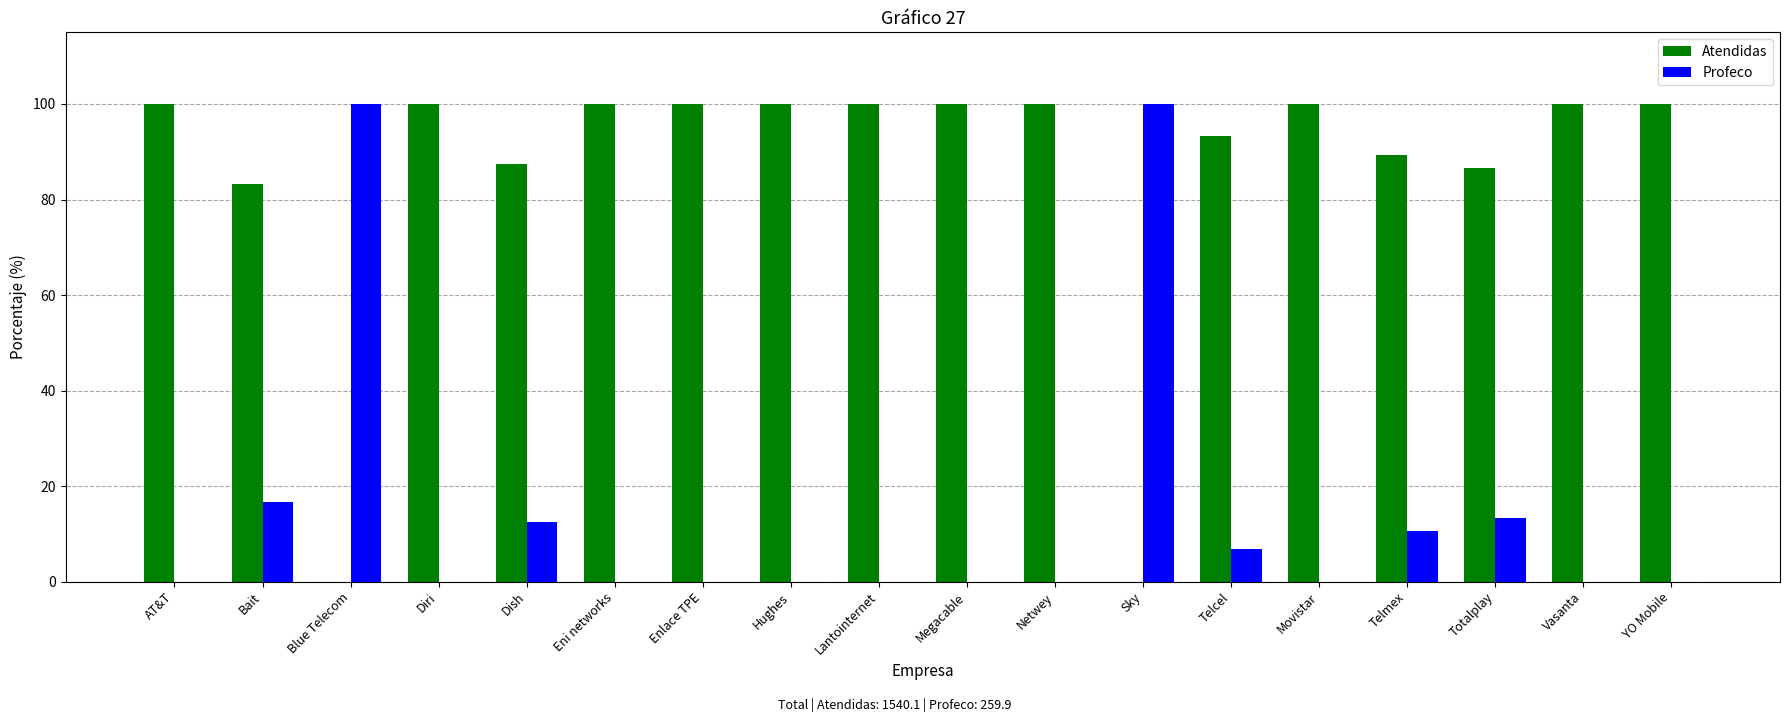

What is the average value of the Profeco series?

14.4